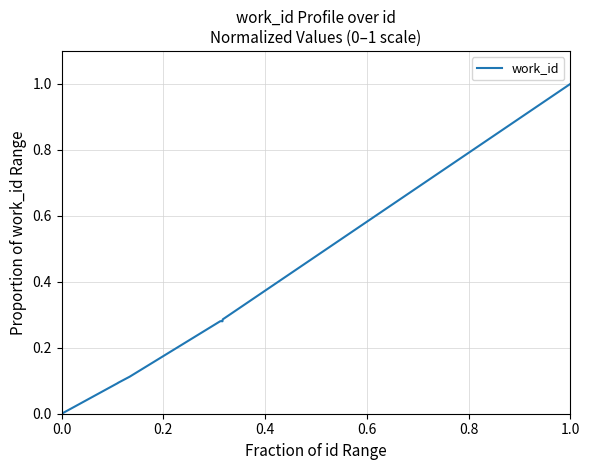

What is the difference between the maximum and minimum values?

1.0